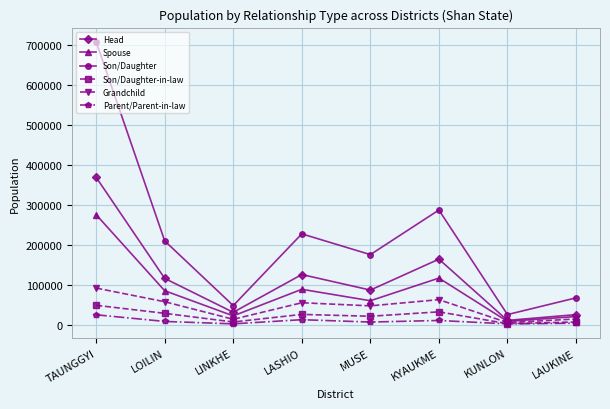

Which series has the largest range (max minus min)?

Son/Daughter